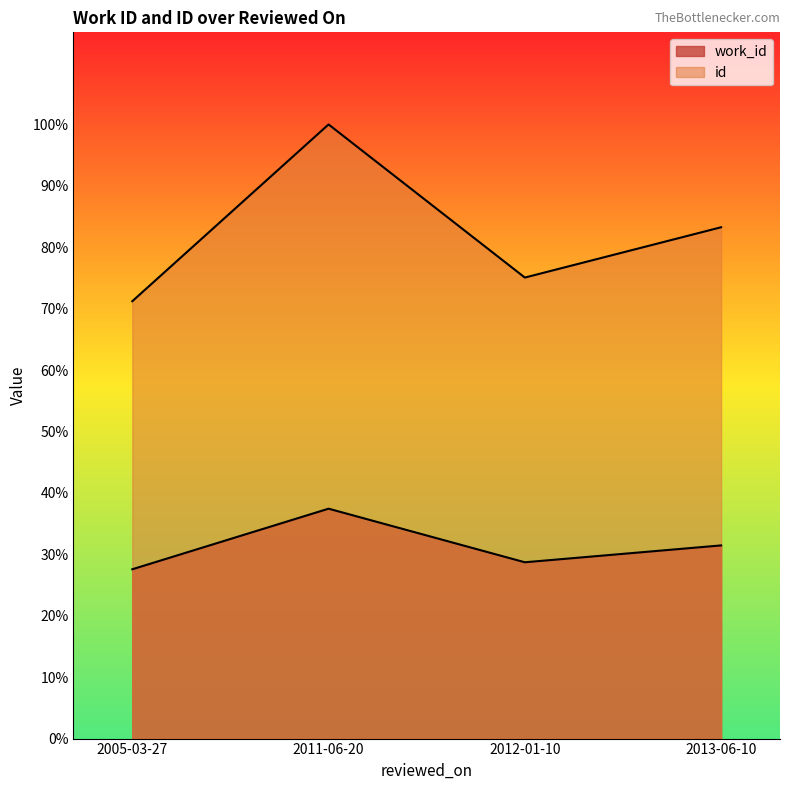

What is the difference between the highest and lowest values at 2012-01-10?

7007